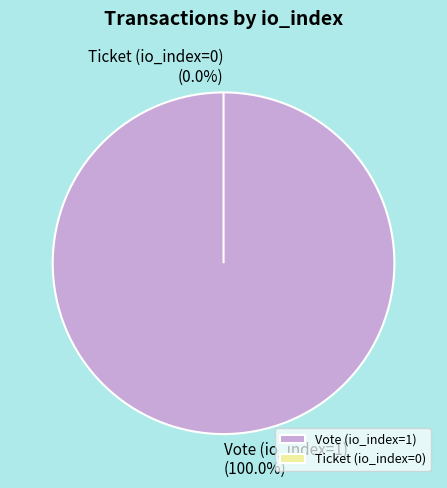

True or false: Ticket (io_index=0) accounts for 0% of the total.

True